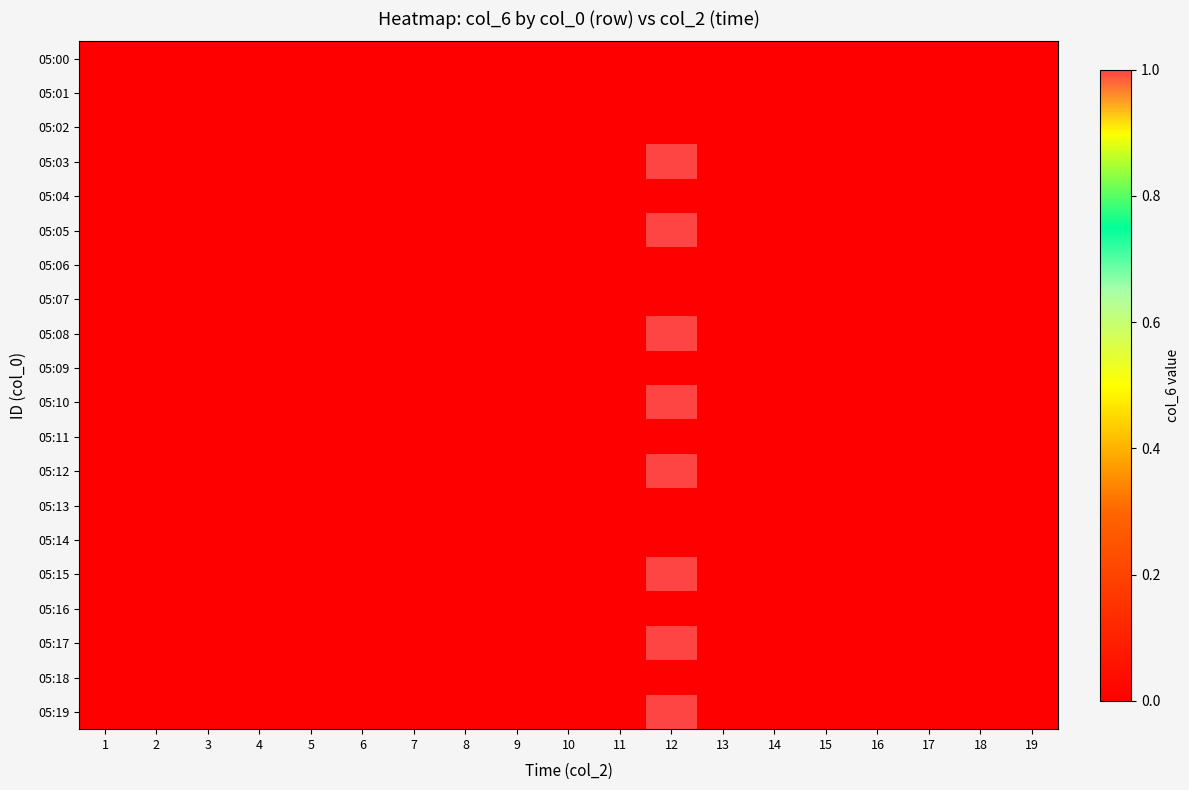

At which category does the chart reach its peak across all series?

12